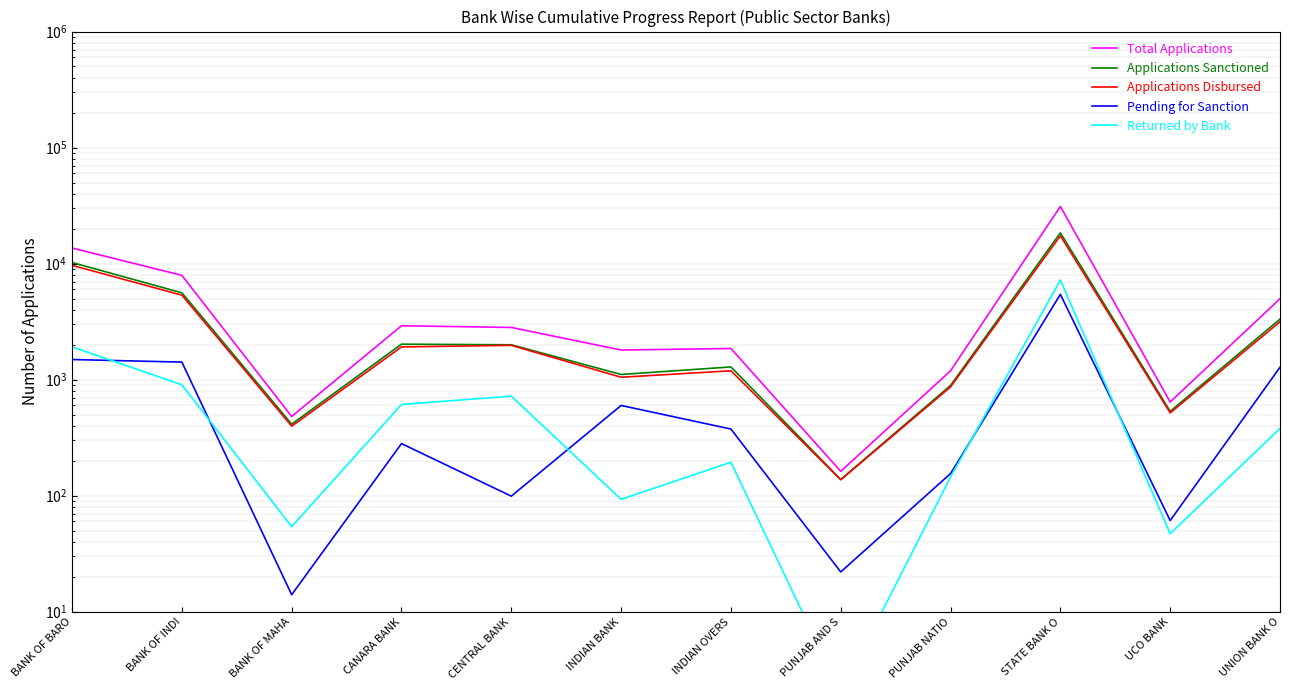

Rank the categories by Pending for Sanction value from highest to lowest.

STATE BANK O, BANK OF BARO, BANK OF INDI, UNION BANK O, INDIAN BANK, INDIAN OVERS, CANARA BANK, PUNJAB NATIO, CENTRAL BANK, UCO BANK, PUNJAB AND S, BANK OF MAHA